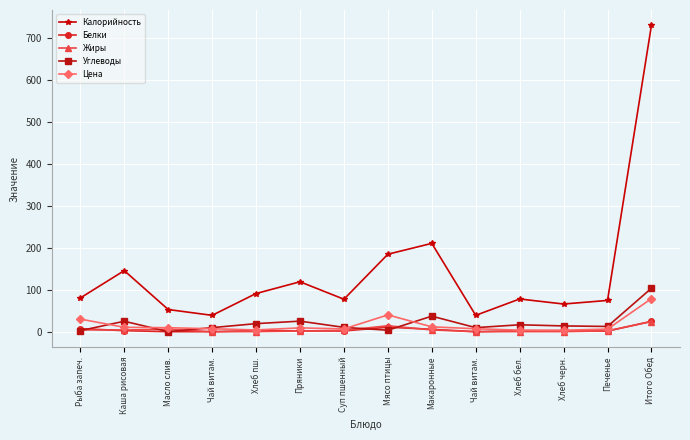

What is the difference between the Углеводы values at Хлеб пш. and Хлеб бел.?

2.8